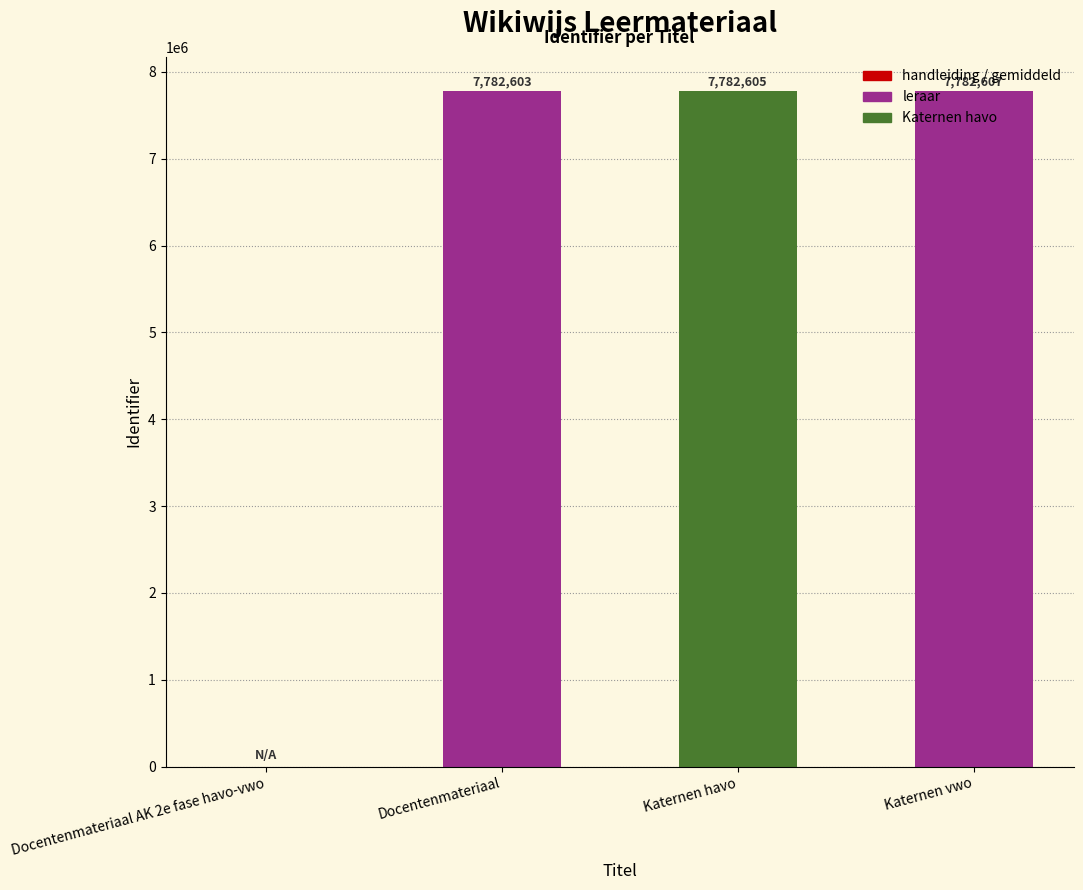

How many data points does each series have?

4